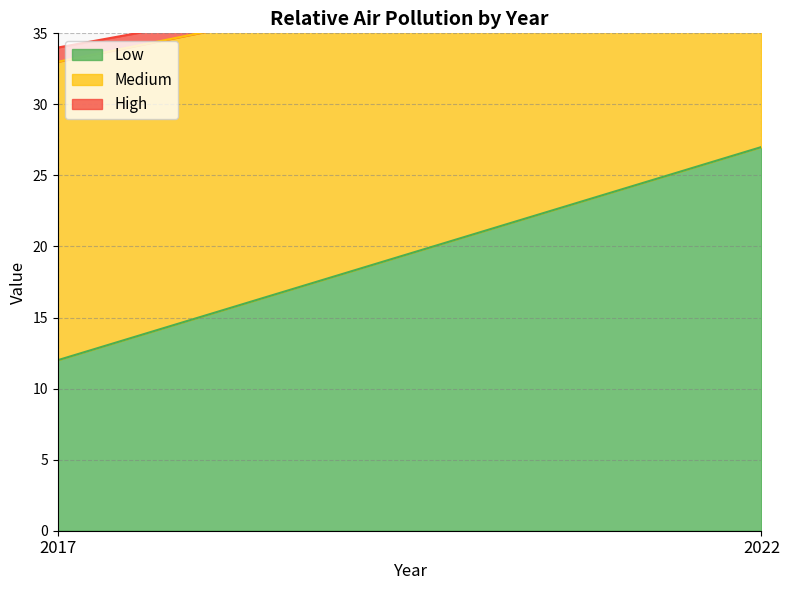

What is the difference between the Medium values at 2017 and 2022?

5